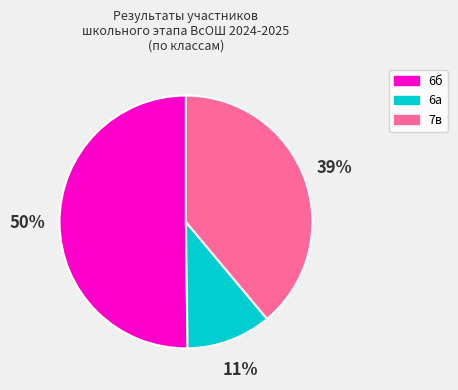

To the nearest percent, what is the difference between the 7в and 6б slice percentages?

11%